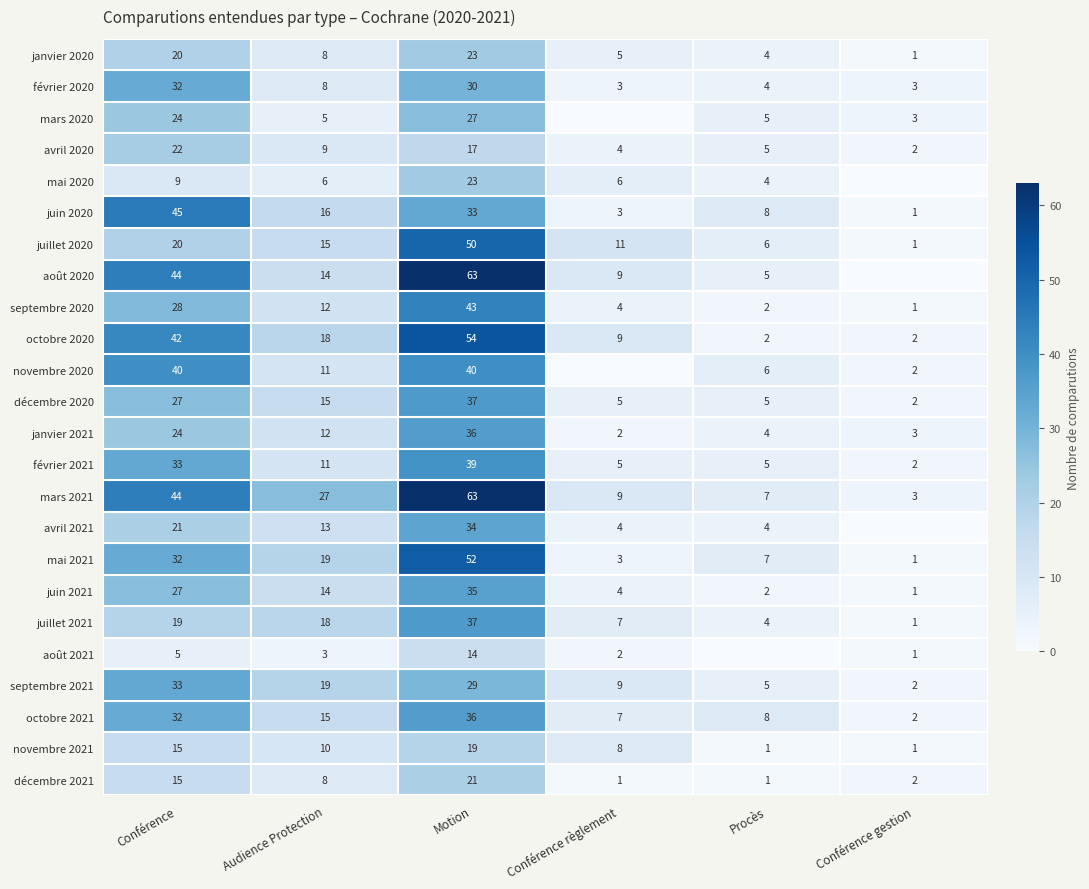

Is it true that janvier 2020 equals 4 at Audience Protection?

False